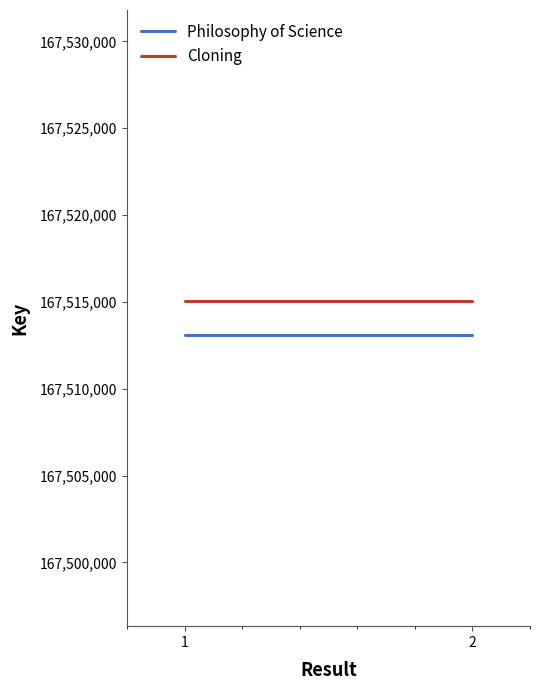

Reading right to left, extract all data points from this chart.

Philosophy of Science: 2=167513081	1=167513081
Cloning: 2=167515060	1=167515060